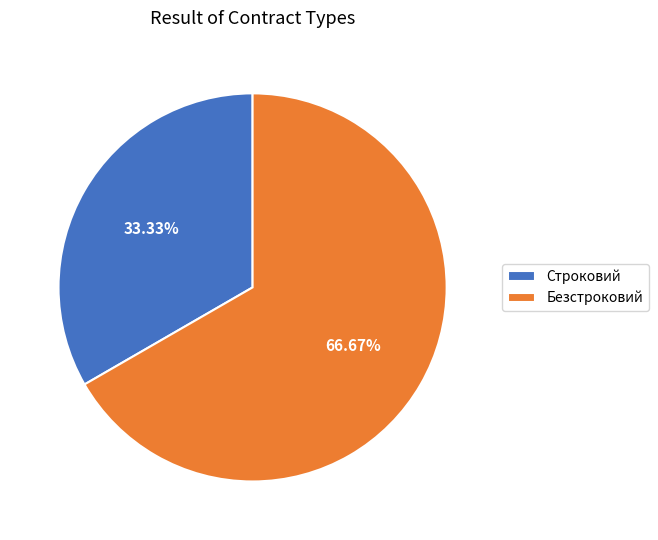

Does any single category account for the majority?

Yes